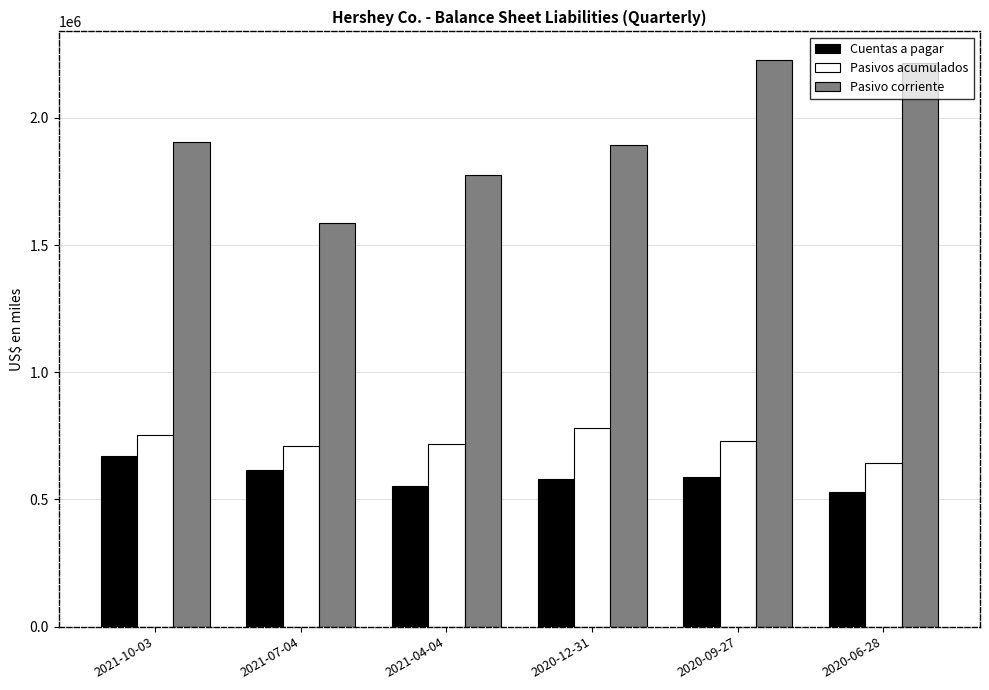

What position from the left is 2020-09-27?

5